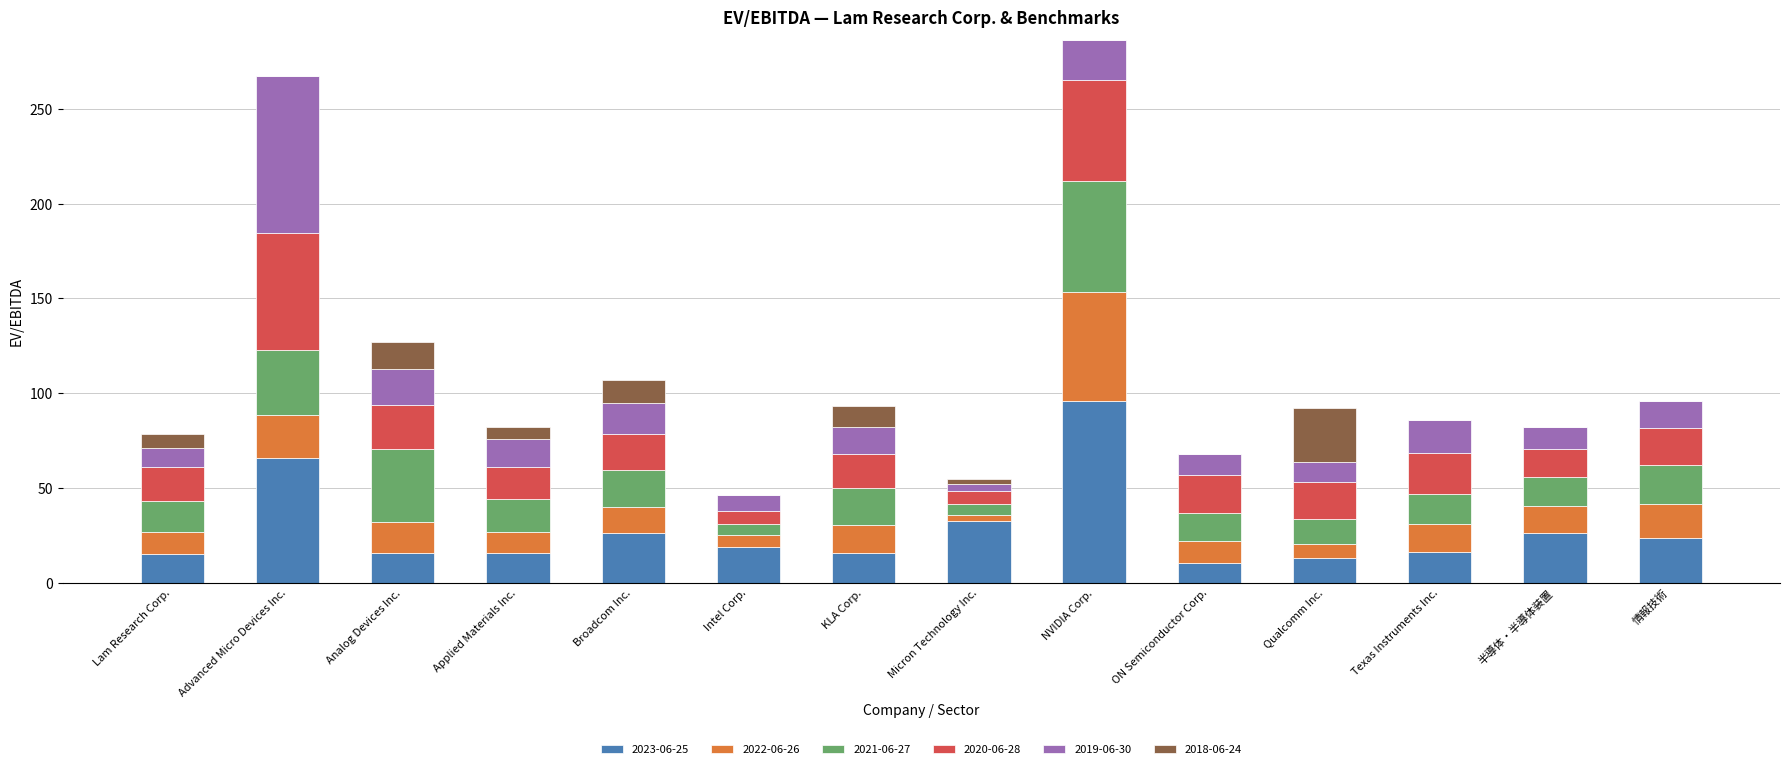

True or false: 2023-06-25 has a value of 15.7 at KLA Corp..

True